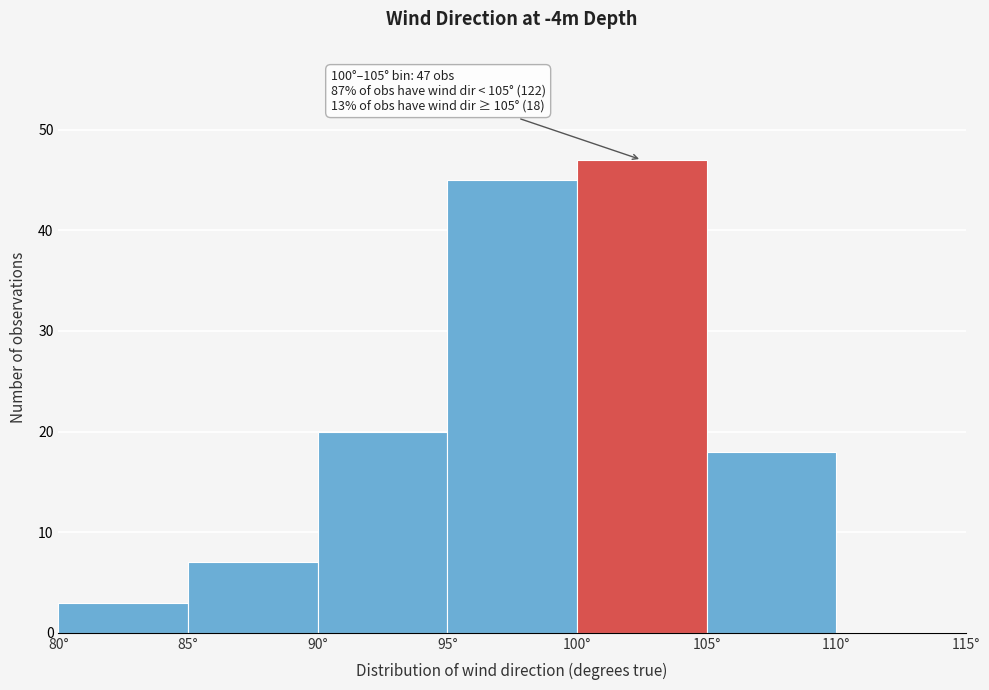

Over which range of the x-axis is the bar tallest?

100 to 105